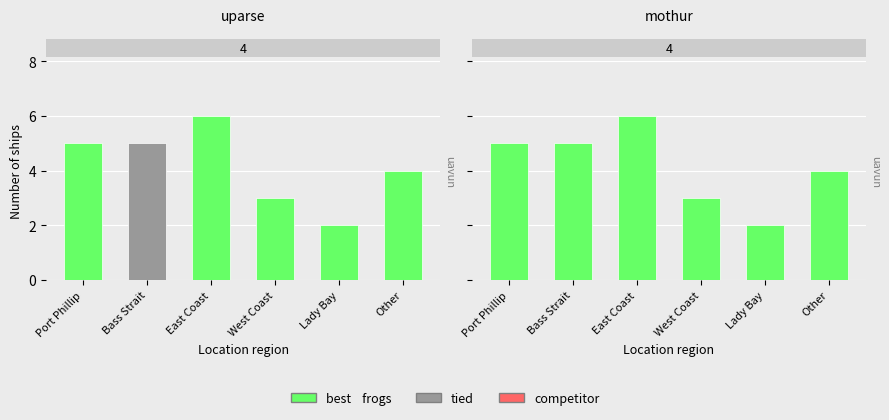

How many data points does each series have?

6